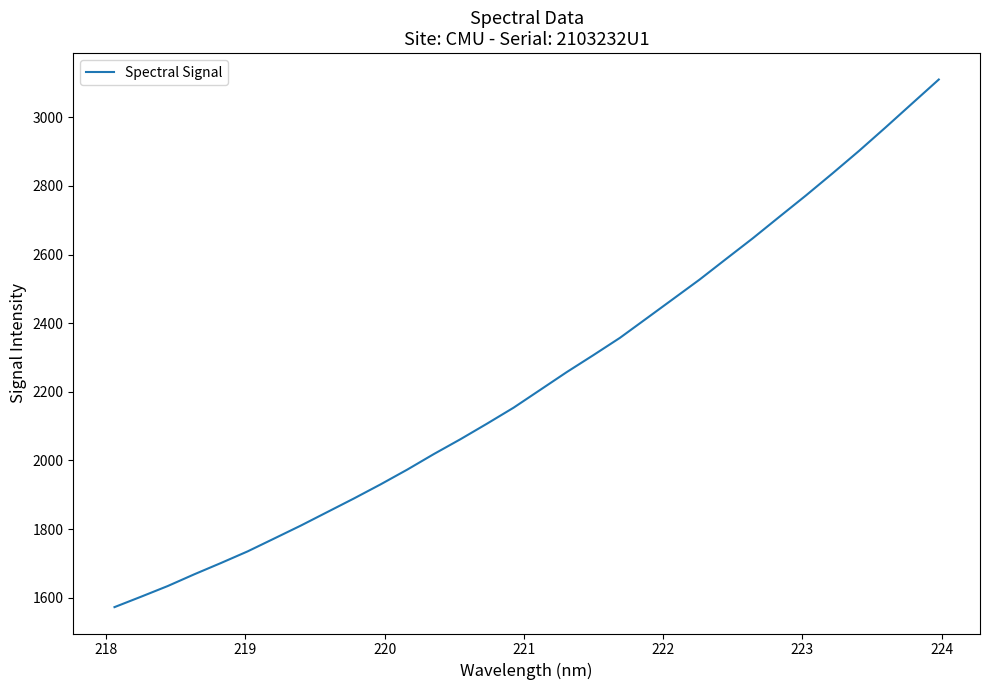

What is the difference between the maximum and minimum values?

1537.6